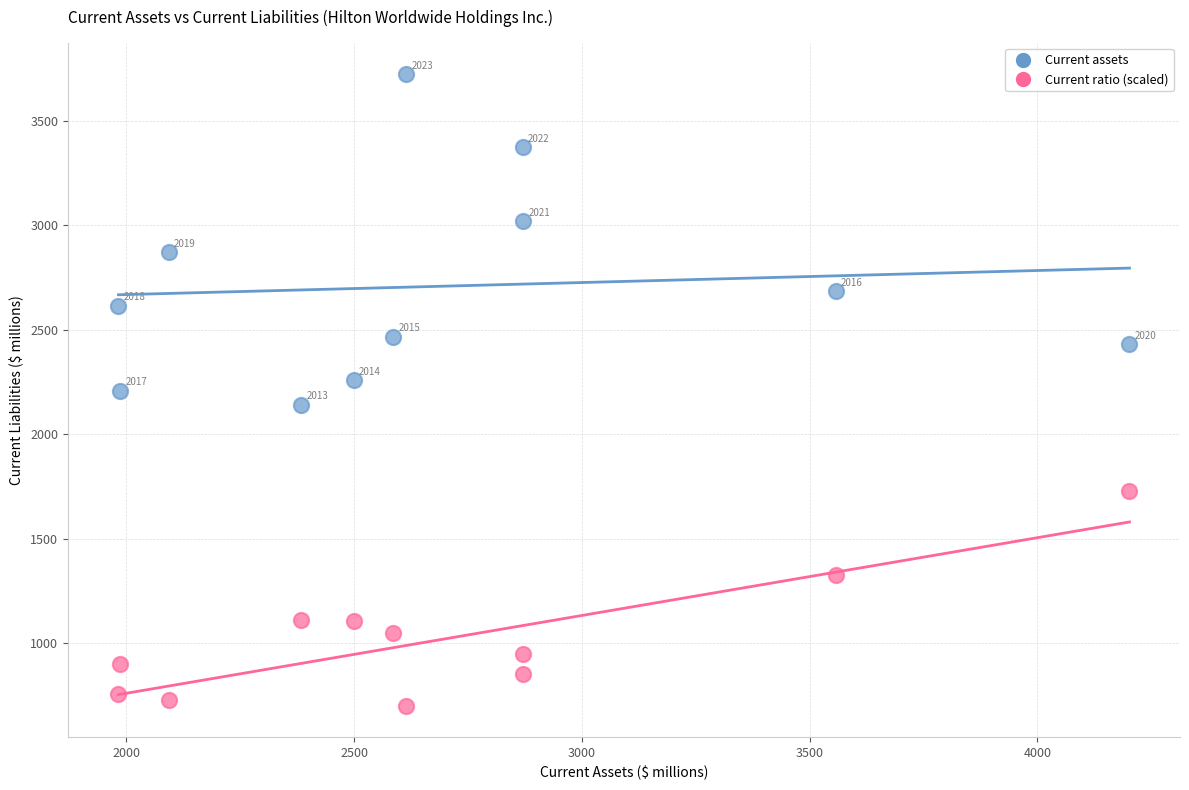

Across all series, what Y value is closest to 2212?

2208.0